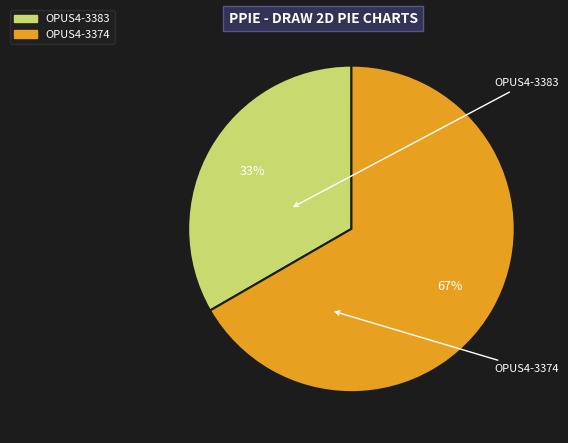

To the nearest percent, what is the combined percentage of OPUS4-3374 and OPUS4-3383?

100%